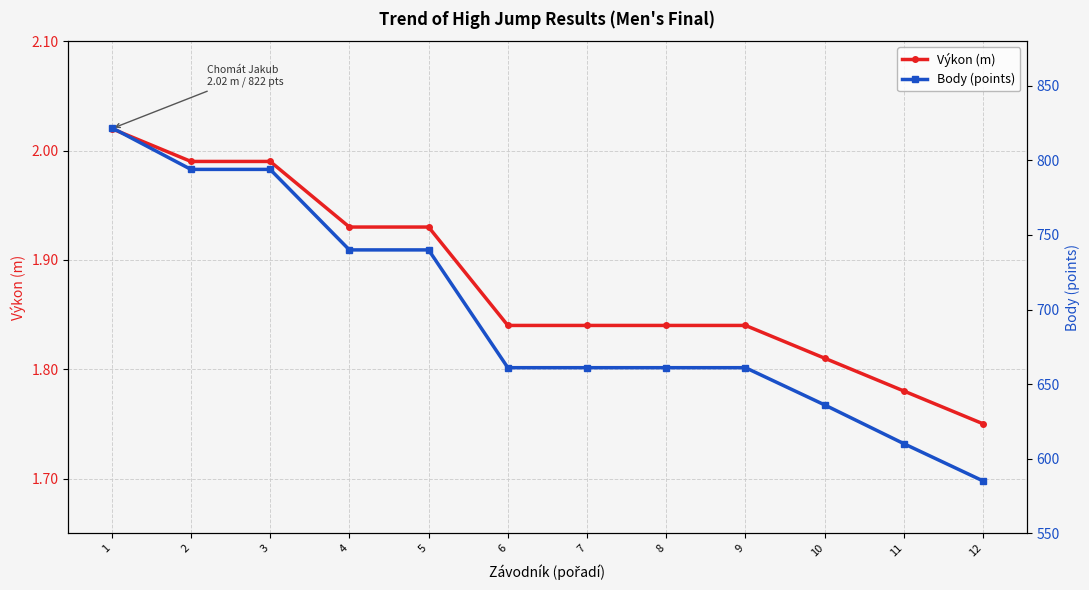

Reading left to right, list all the values displayed in this chart.

Výkon (m): 1=2.0	2=2.0	3=2.0	4=1.9	5=1.9	6=1.8	7=1.8	8=1.8	9=1.8	10=1.8	11=1.8	12=1.8
Body (points): 1=822.0	2=794.0	3=794.0	4=740.0	5=740.0	6=661.0	7=661.0	8=661.0	9=661.0	10=636.0	11=610.0	12=585.0